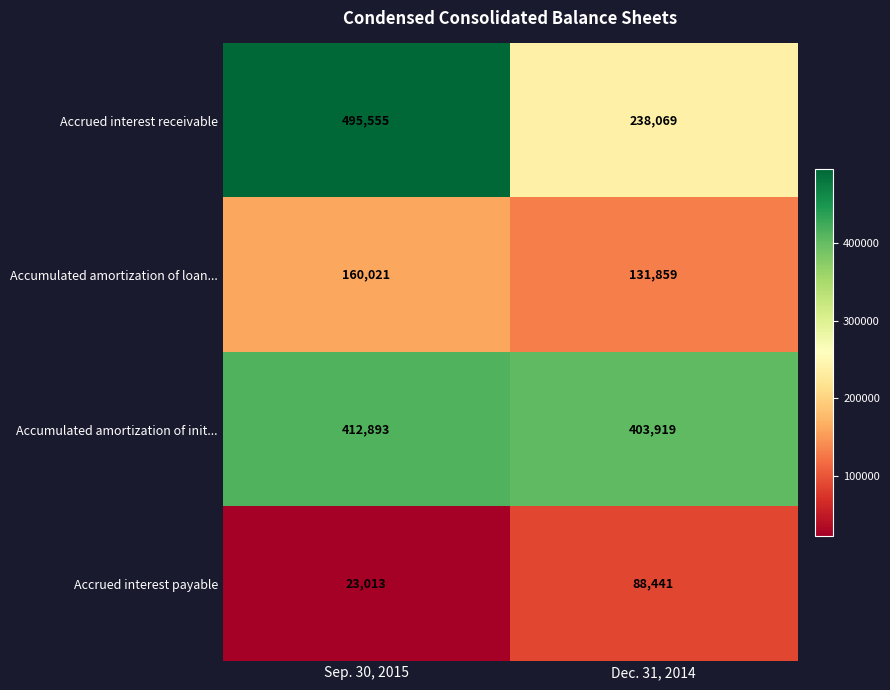

What value does the Accumulated amortization of loan... series have at Sep. 30, 2015?

160021